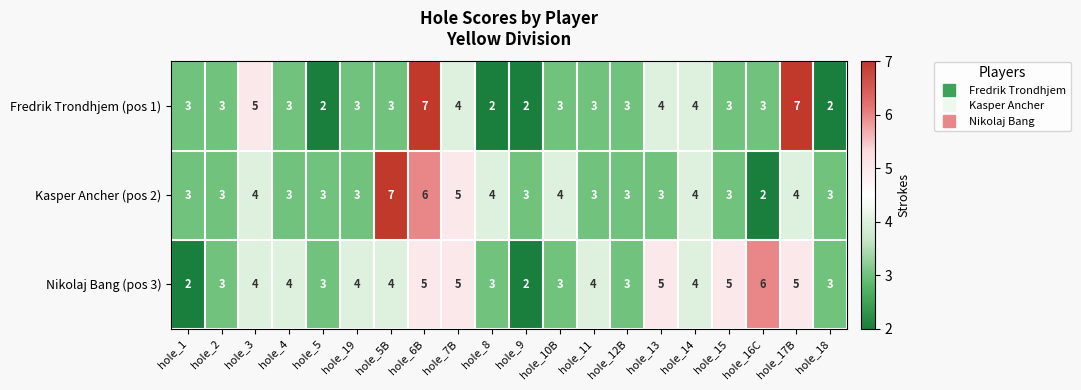

What is the difference between the maximum and minimum values in the Kasper Ancher (pos 2) series?

5